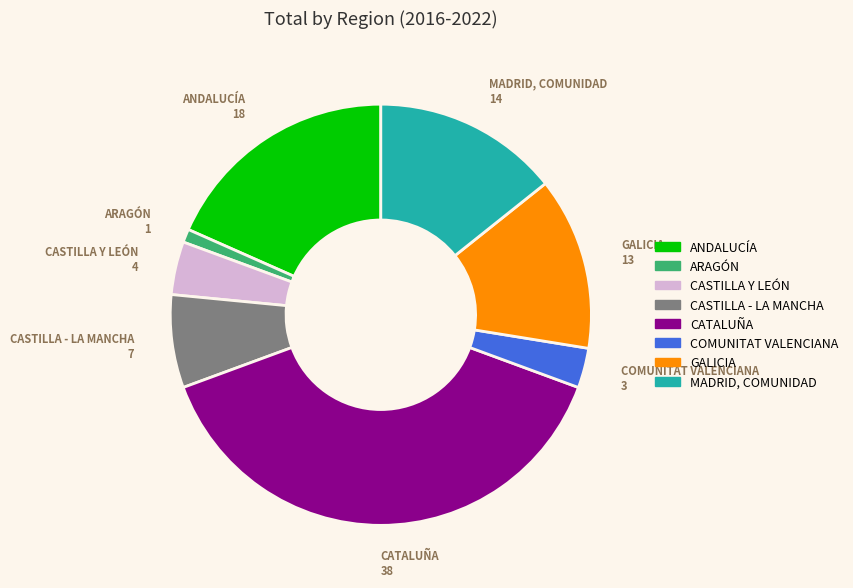

Does ANDALUCÍA represent more than half of the total?

No